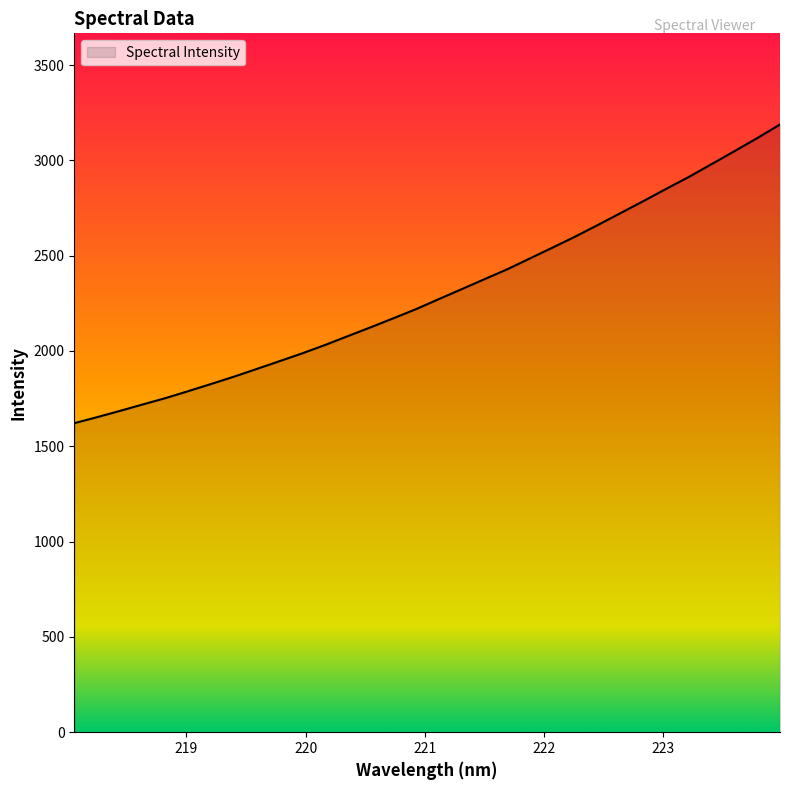

What is the difference between the maximum and minimum values?

1567.2